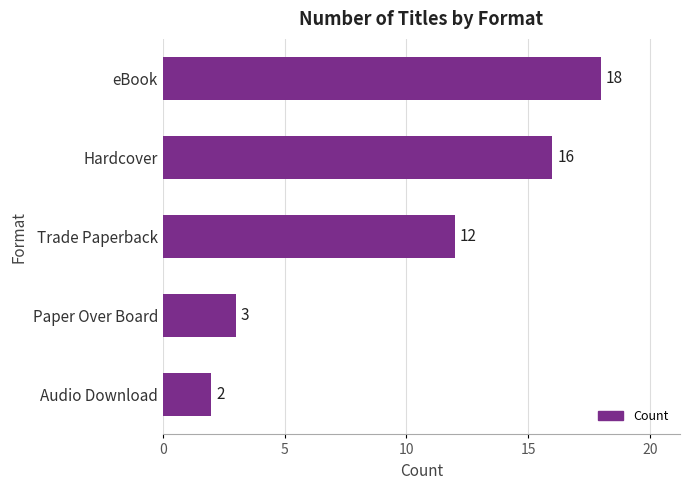

What is the value of the 3rd bar from the top?

12